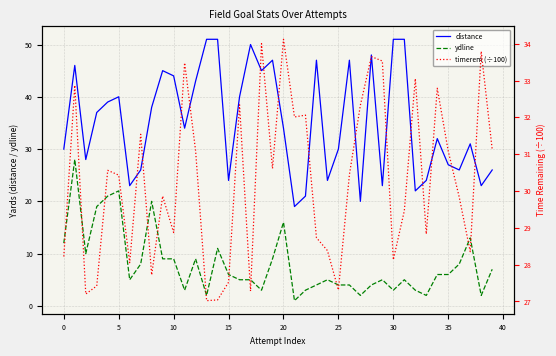

Reading left to right, extract all data points from this chart.

distance: 30.0	46.0	28.0	37.0	39.0	40.0	23.0	26.0	38.0	45.0	44.0	34.0	43.0	51.0	51.0	24.0	40.0	50.0	45.0	47.0	34.0	19.0	21.0	47.0	24.0	30.0	47.0	20.0	48.0	23.0	51.0	51.0	22.0	24.0	32.0	27.0	26.0	31.0	23.0	26.0
ydline: 12.0	28.0	10.0	19.0	21.0	22.0	5.0	8.0	20.0	9.0	9.0	3.0	9.0	2.0	11.0	6.0	5.0	5.0	3.0	9.0	16.0	1.0	3.0	4.0	5.0	4.0	4.0	2.0	4.0	5.0	3.0	5.0	3.0	2.0	6.0	6.0	8.0	13.0	2.0	7.0
timerem (÷100): 28.2	32.9	27.2	27.4	30.6	30.4	28.1	31.5	27.7	29.9	28.9	33.5	31.1	27.0	27.0	27.5	32.3	27.3	34.0	30.6	34.1	32.0	32.1	28.7	28.4	27.3	30.4	32.3	33.6	33.5	28.1	29.5	33.0	28.8	32.8	31.1	29.8	28.4	33.8	31.1